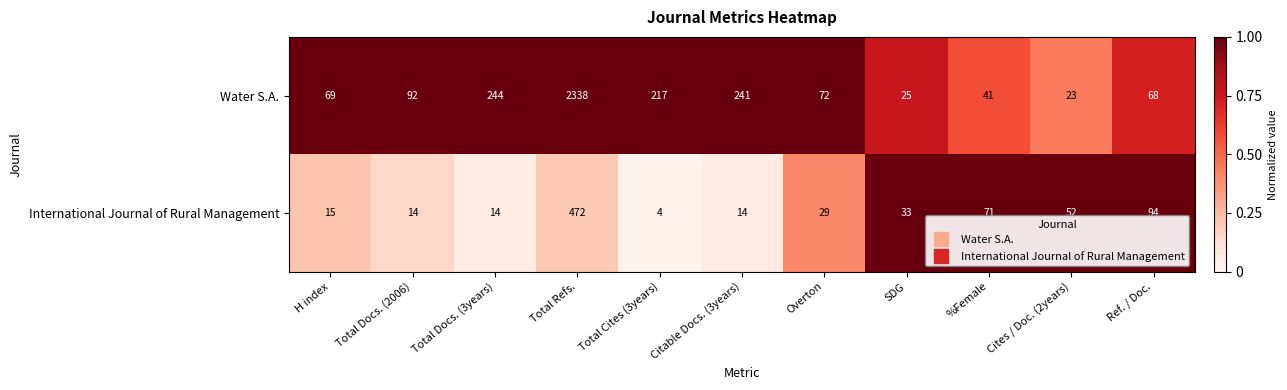

Which series has the largest total across all categories?

Water S.A.